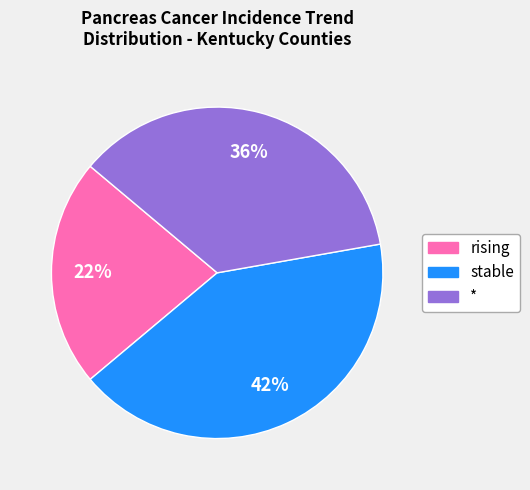

Count the number of slices in the pie.

3